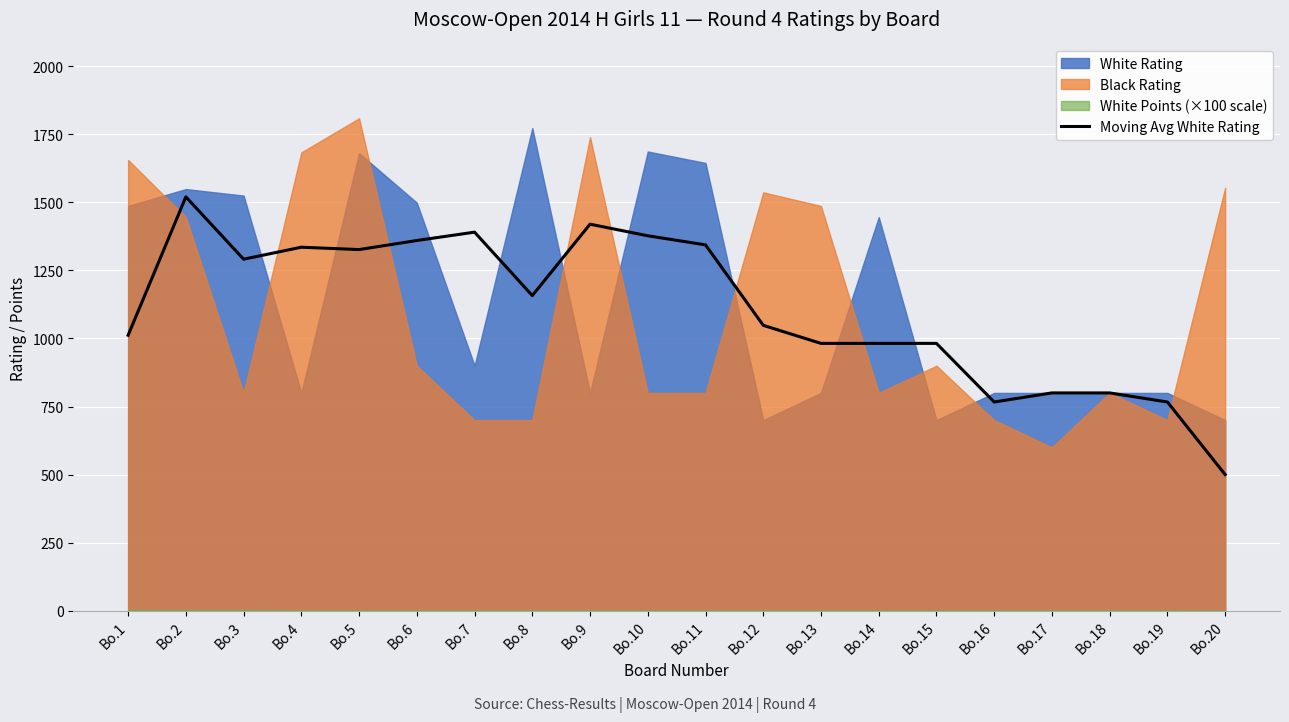

How many points are lower than both their immediate neighbors (excluding endpoints)?

4